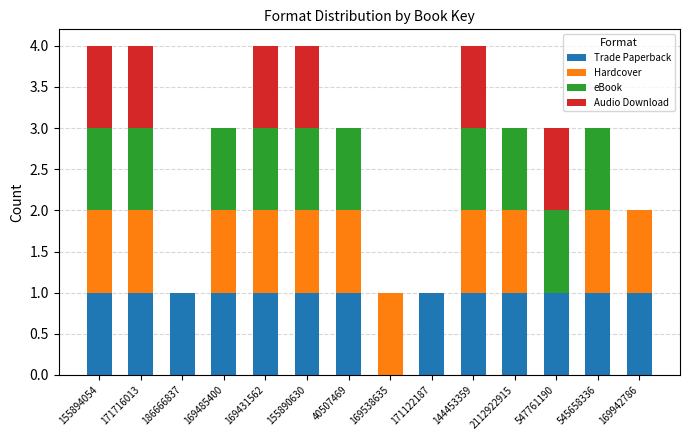

Are the bars grouped side by side (vs. stacked)?

No